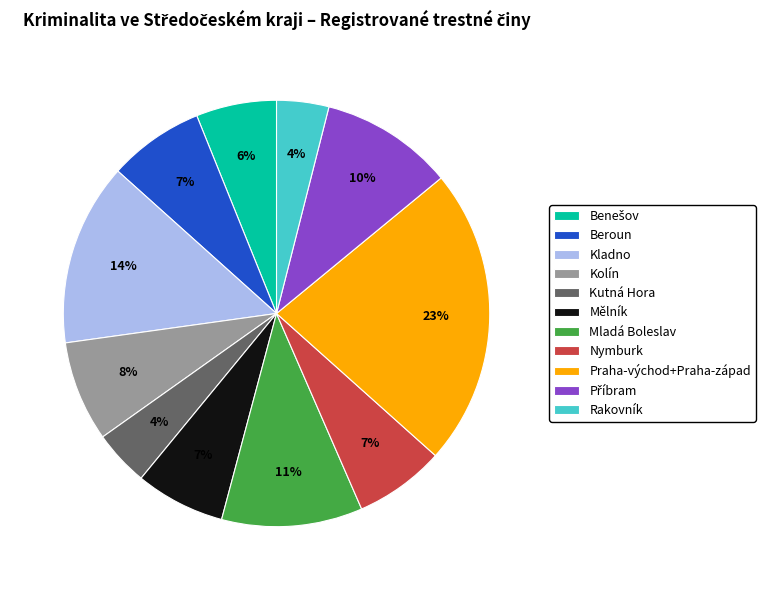

What percentage is the Nymburk slice, to the nearest percent?

7%